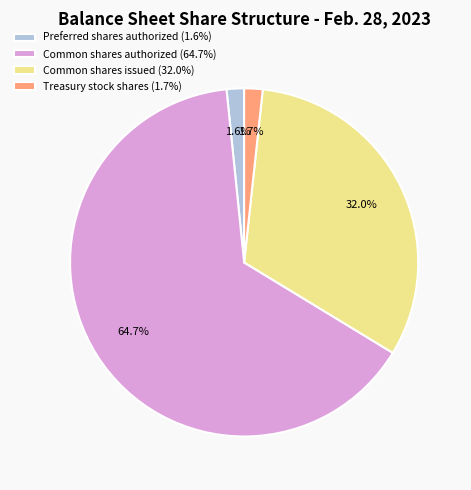

Count the number of slices in the pie.

4